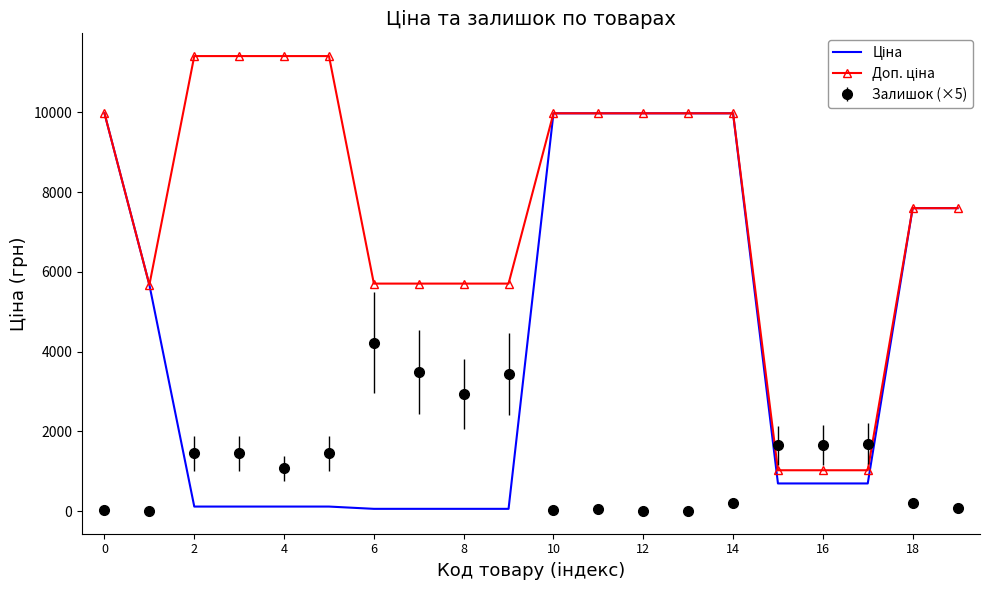

What is the highest value of the Залишок (×5) series?

4225.0